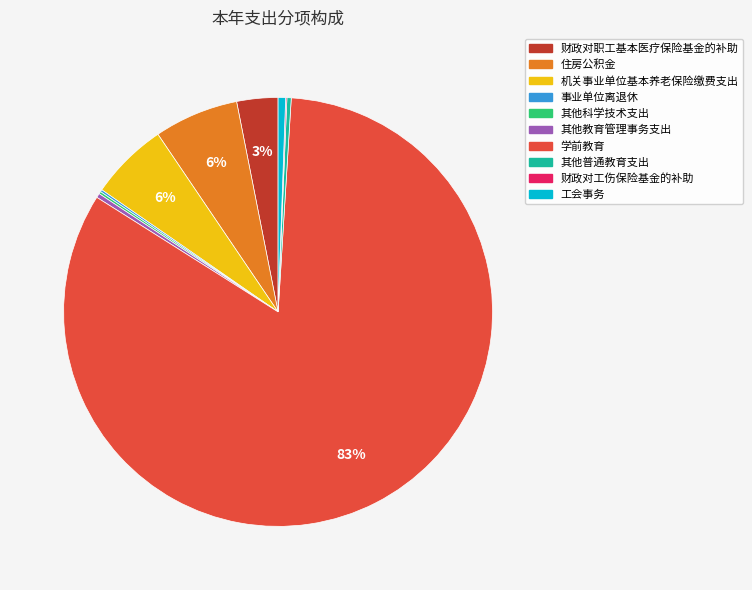

The 财政对职工基本医疗保险基金的补助 slice represents 3% of the pie. True or false?

True